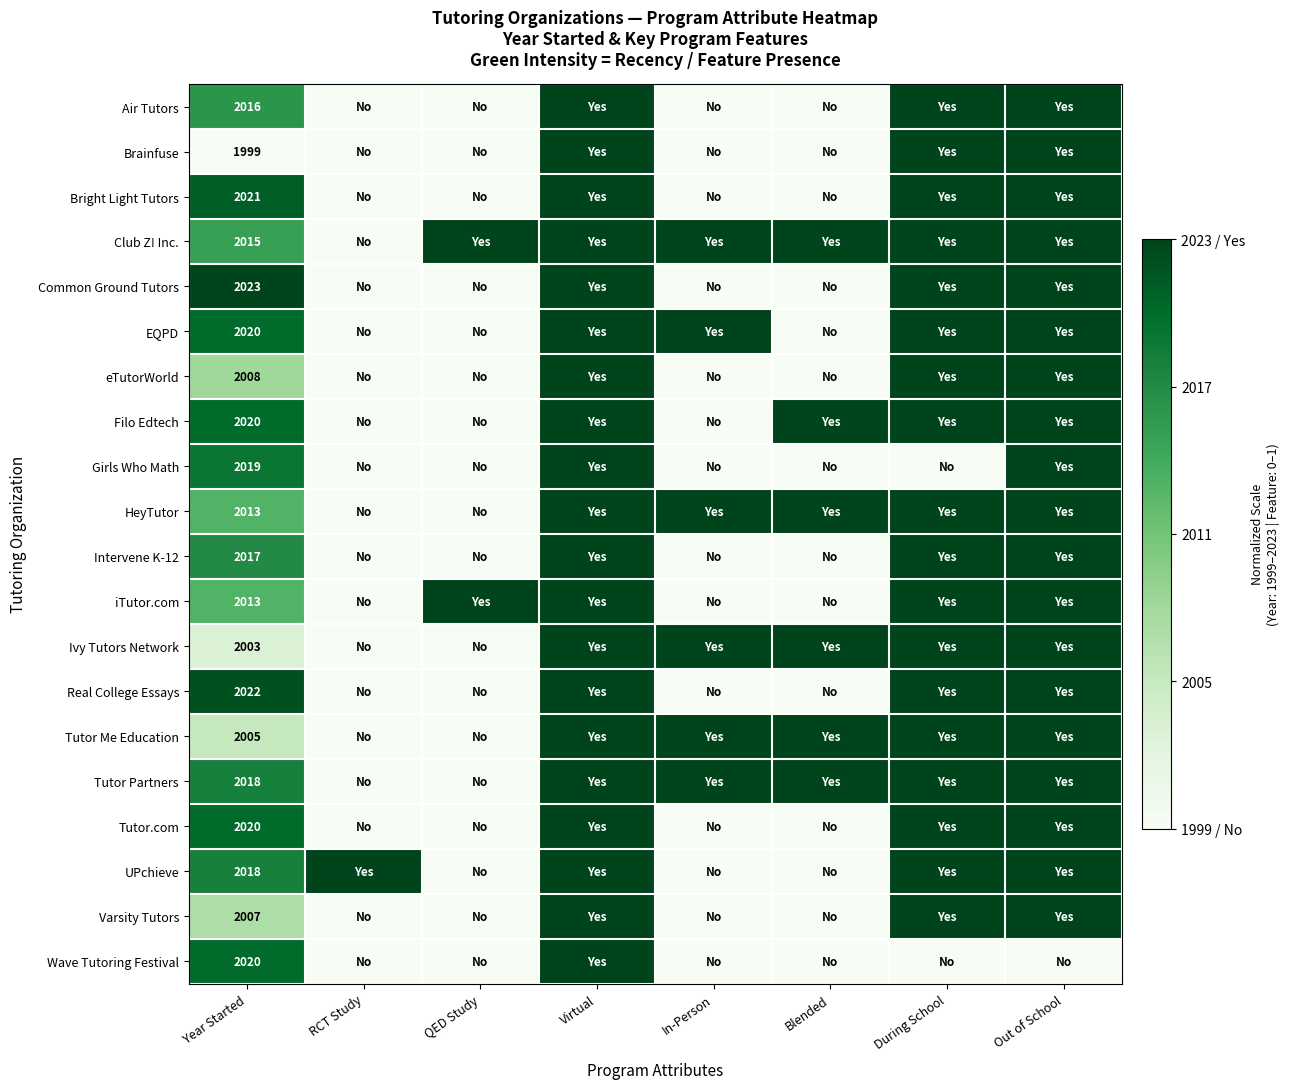

The value of Common Ground Tutors at Year Started is 2773. True or false?

False